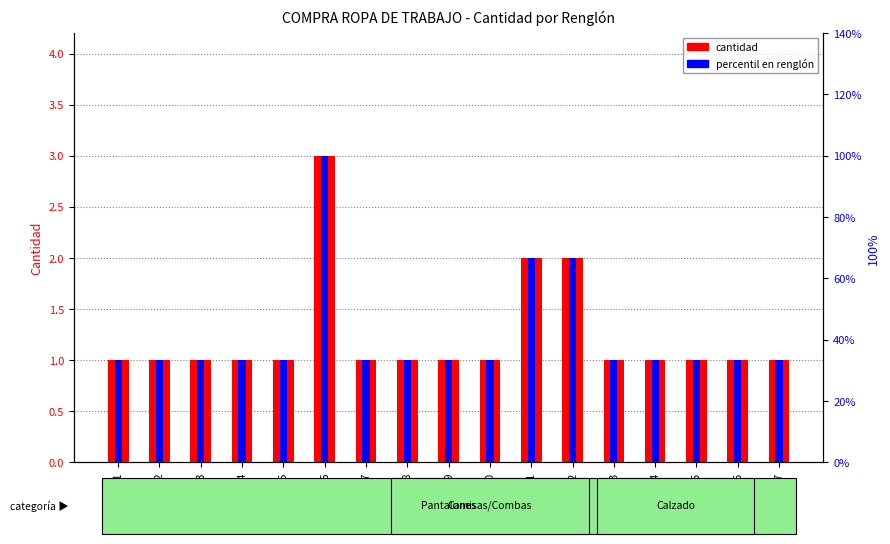

Does the chart contain any negative values?

No